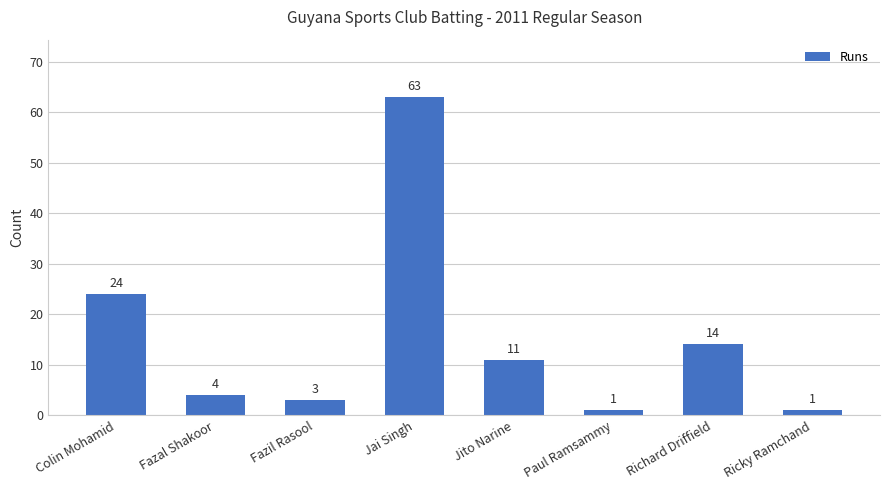

Are the bars grouped side by side (vs. stacked)?

No